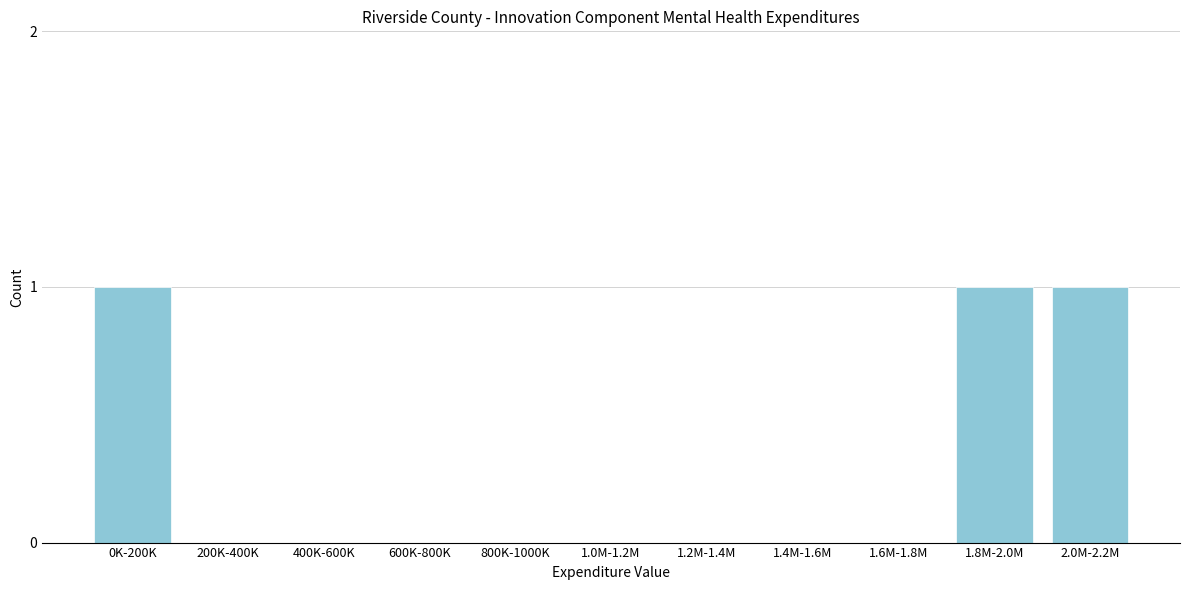

Reading left to right, list all the values displayed in this chart.

0K-200K=1	200K-400K=0	400K-600K=0	600K-800K=0	800K-1000K=0	1.0M-1.2M=0	1.2M-1.4M=0	1.4M-1.6M=0	1.6M-1.8M=0	1.8M-2.0M=1	2.0M-2.2M=1